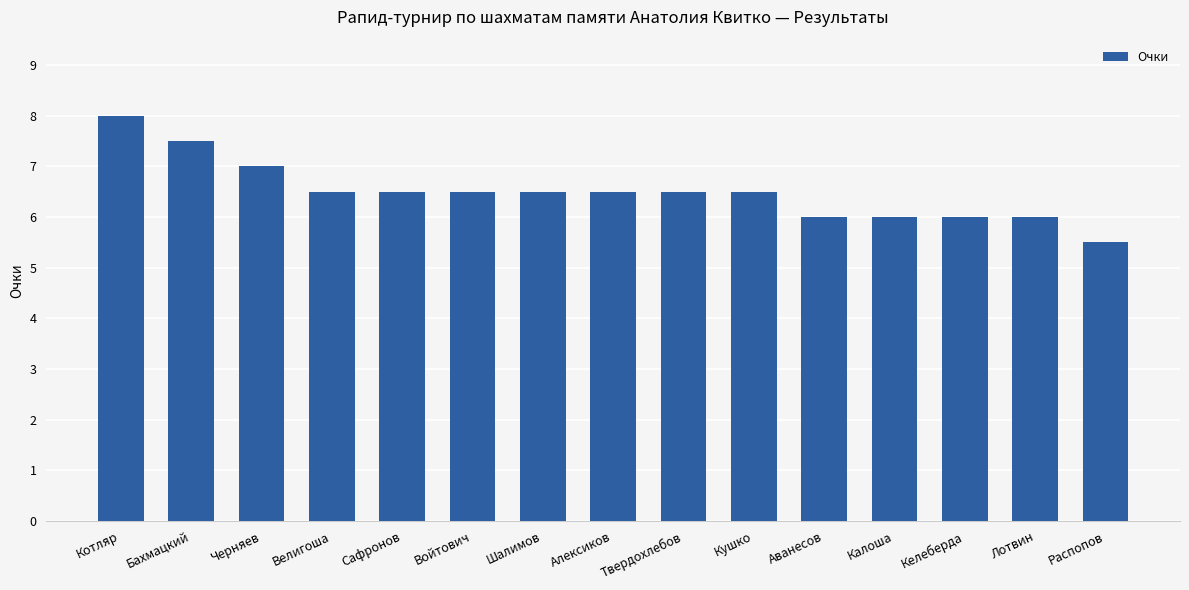

Between Распопов and Твердохлебов, which is larger?

Твердохлебов